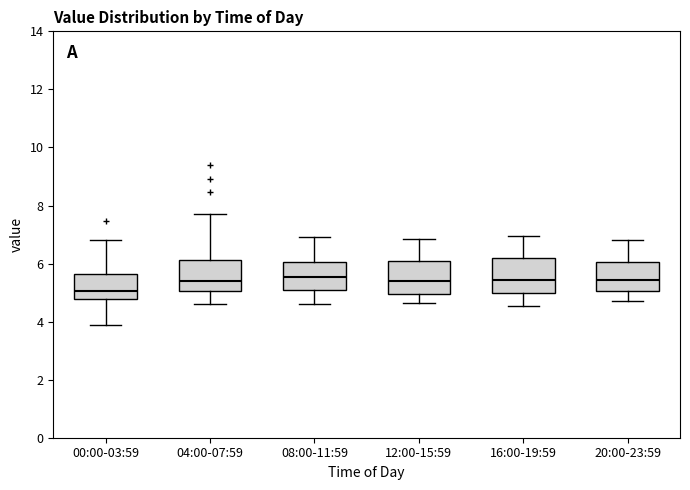

Which box's median line is the lowest?

00:00-03:59